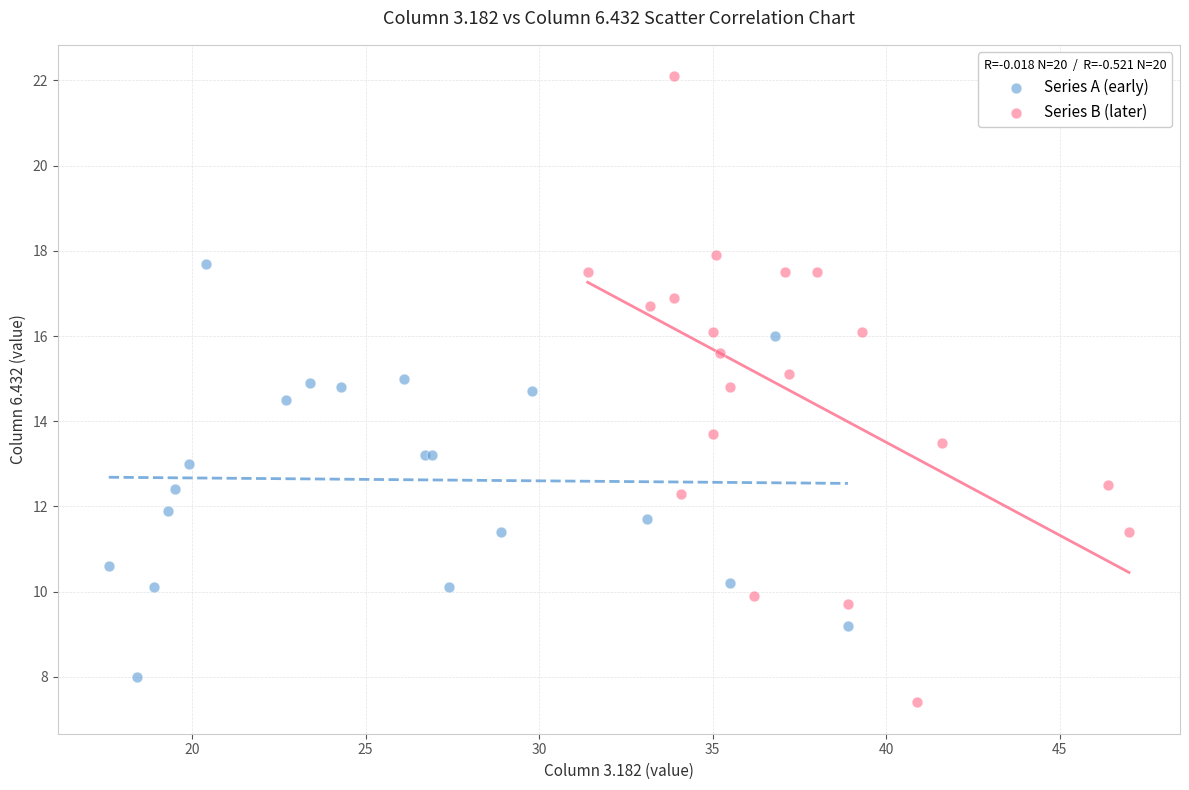

Which series reaches the maximum Y coordinate?

Series B (later)